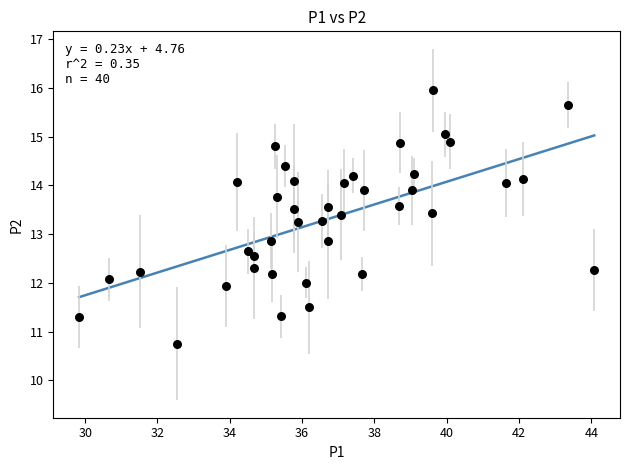

What is the range of X values (max minus min)?

14.2